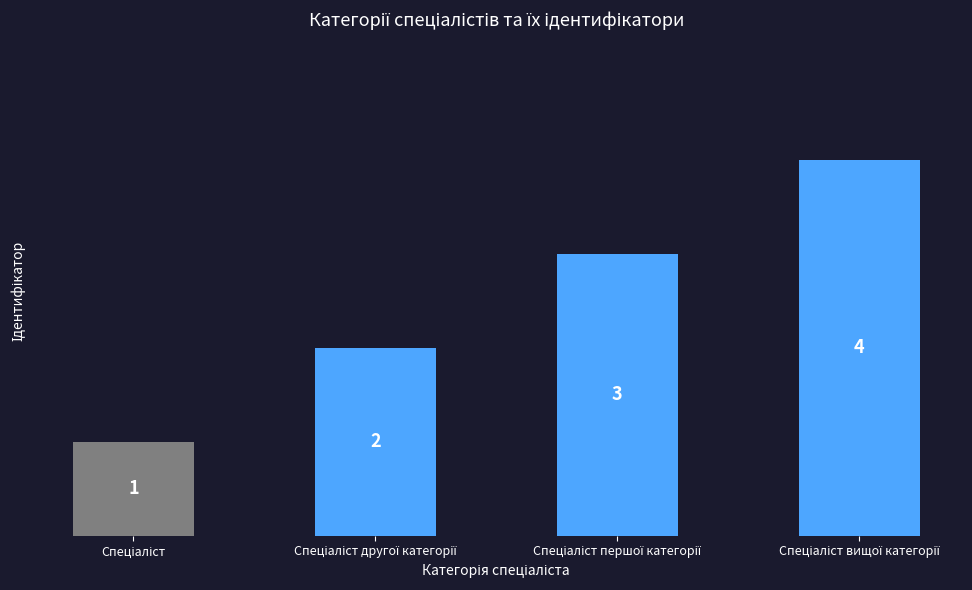

How many values are between 2 and 4?

3